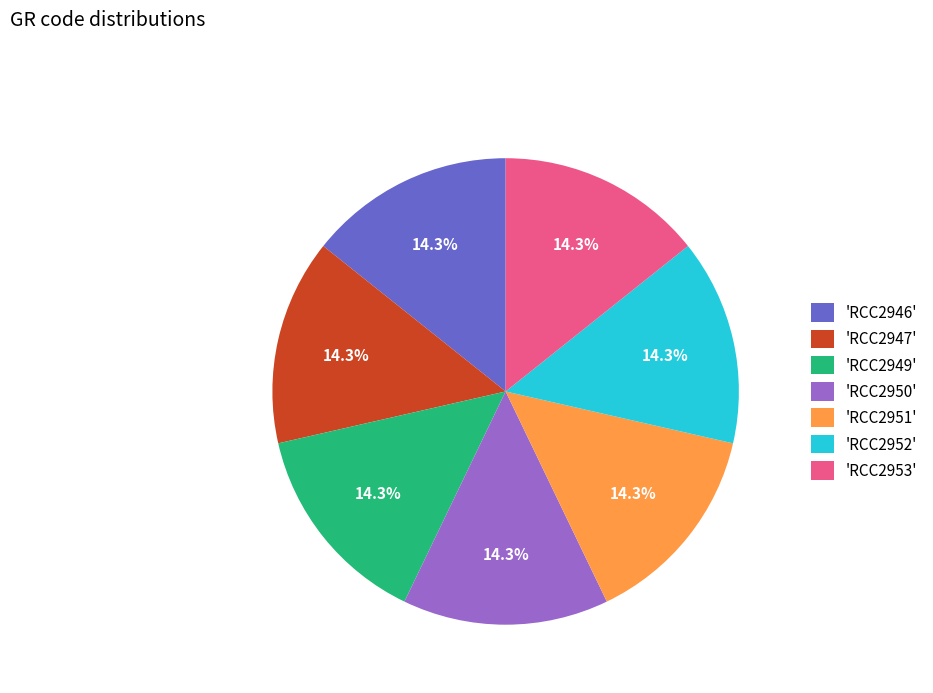

What is the ratio of the value at 'RCC2950' to the value at 'RCC2951'?

1.0